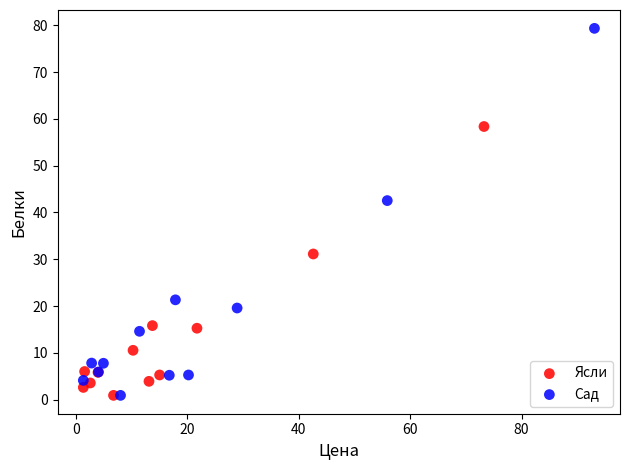

Which series has the largest Y range (max minus min)?

Сад